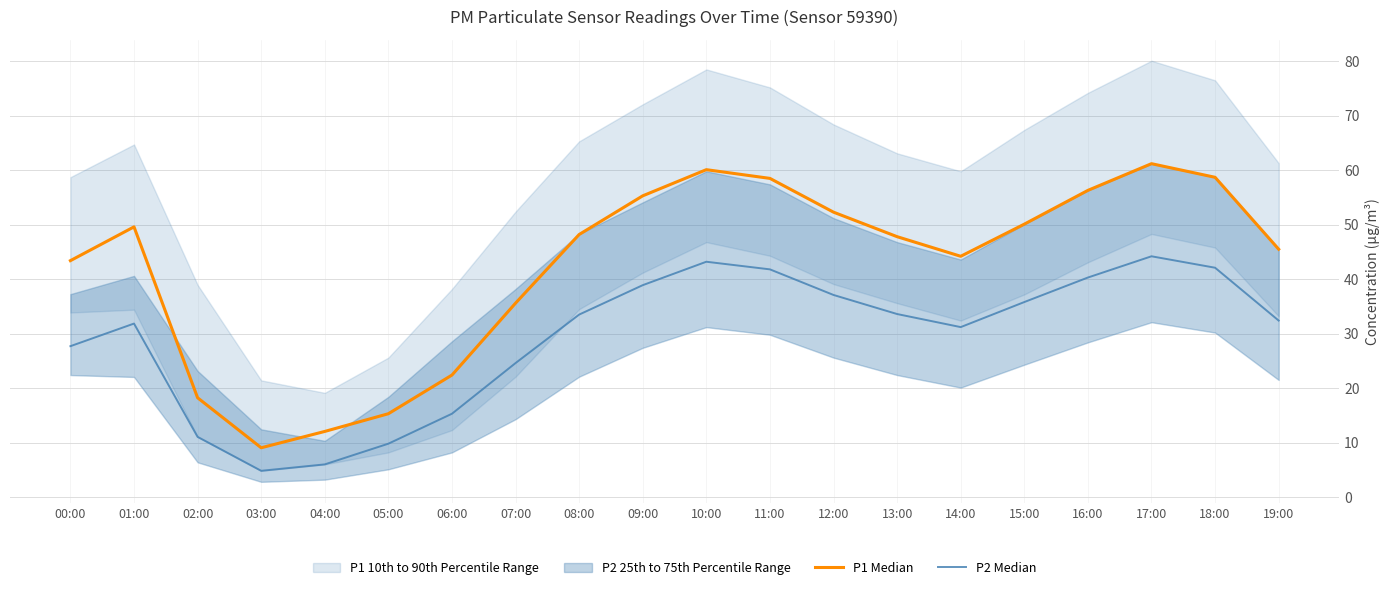

Where does the P1 Median series first go above 48?

01:00